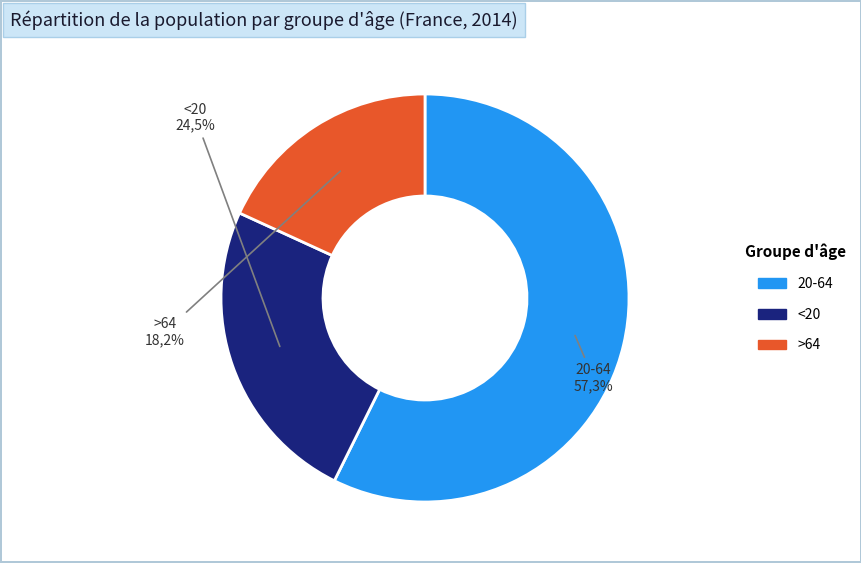

Is the sum of <20 and 20-64 greater than half?

Yes